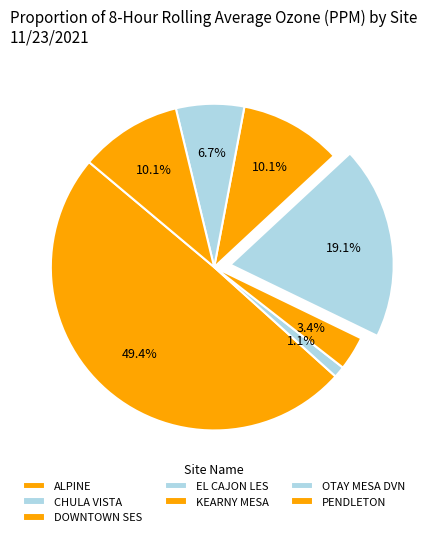

The ALPINE slice represents 49% of the pie. True or false?

True